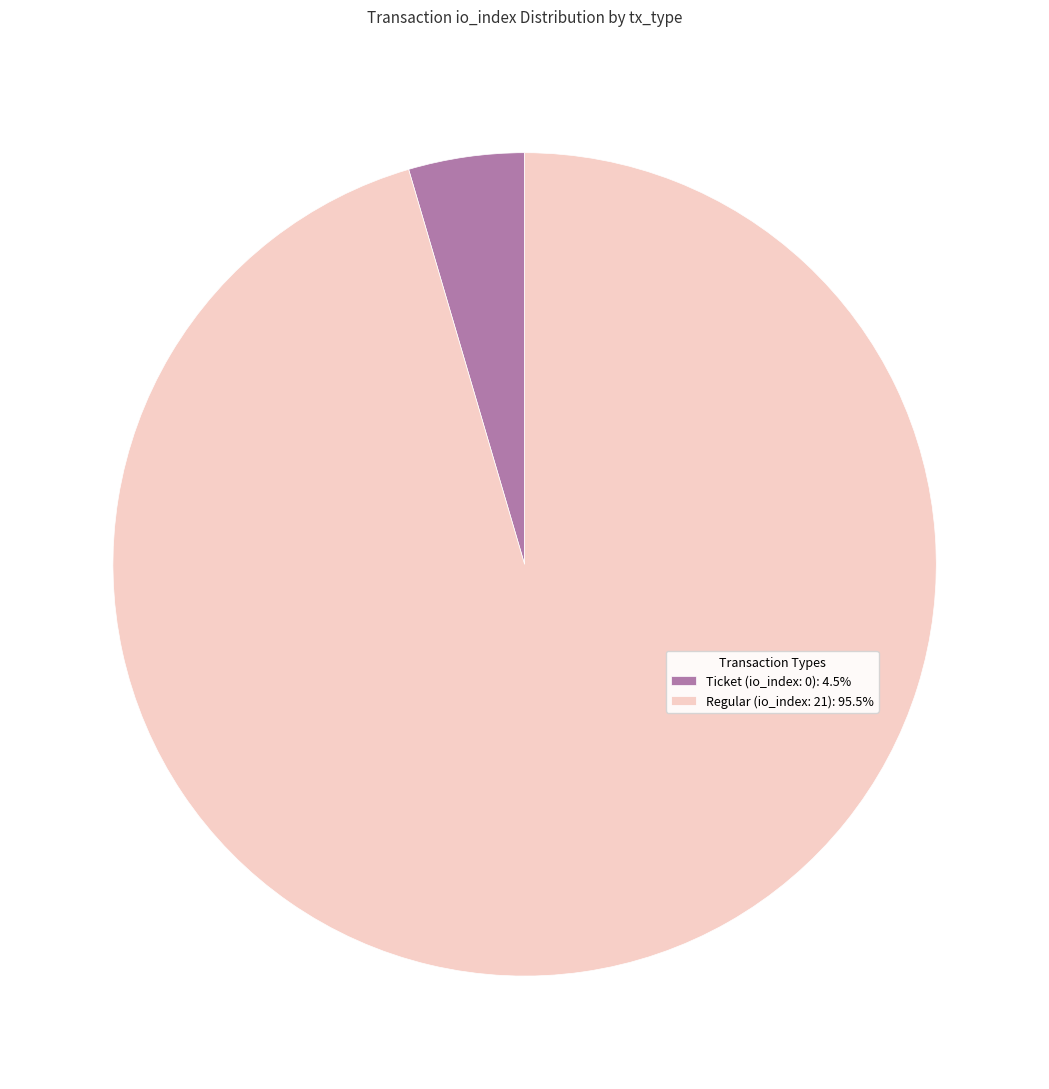

Combined, do Ticket (io_index: 0): 4.5% and Regular (io_index: 21): 95.5% account for over 50%?

Yes